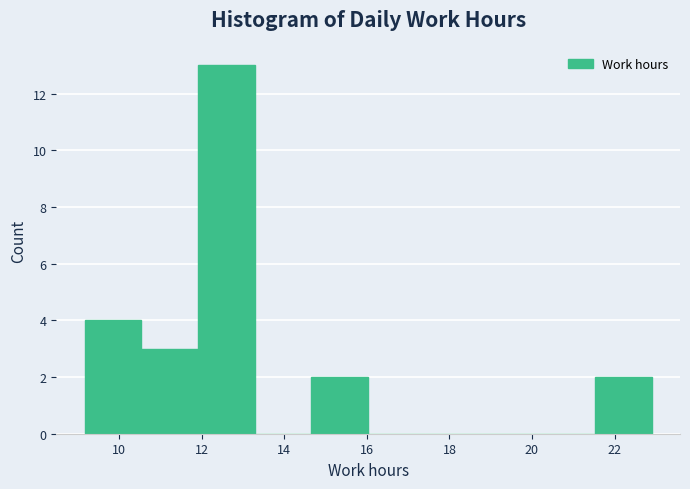

Over which range of the x-axis is the bar tallest?

12.0 to 13.2